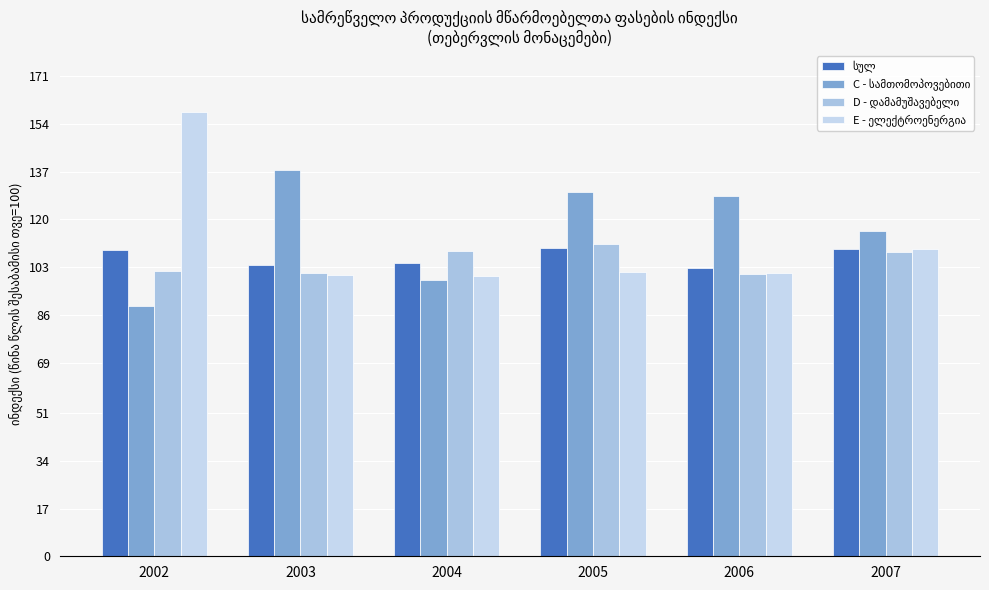

At how many categories does at least one series exceed 131?

2